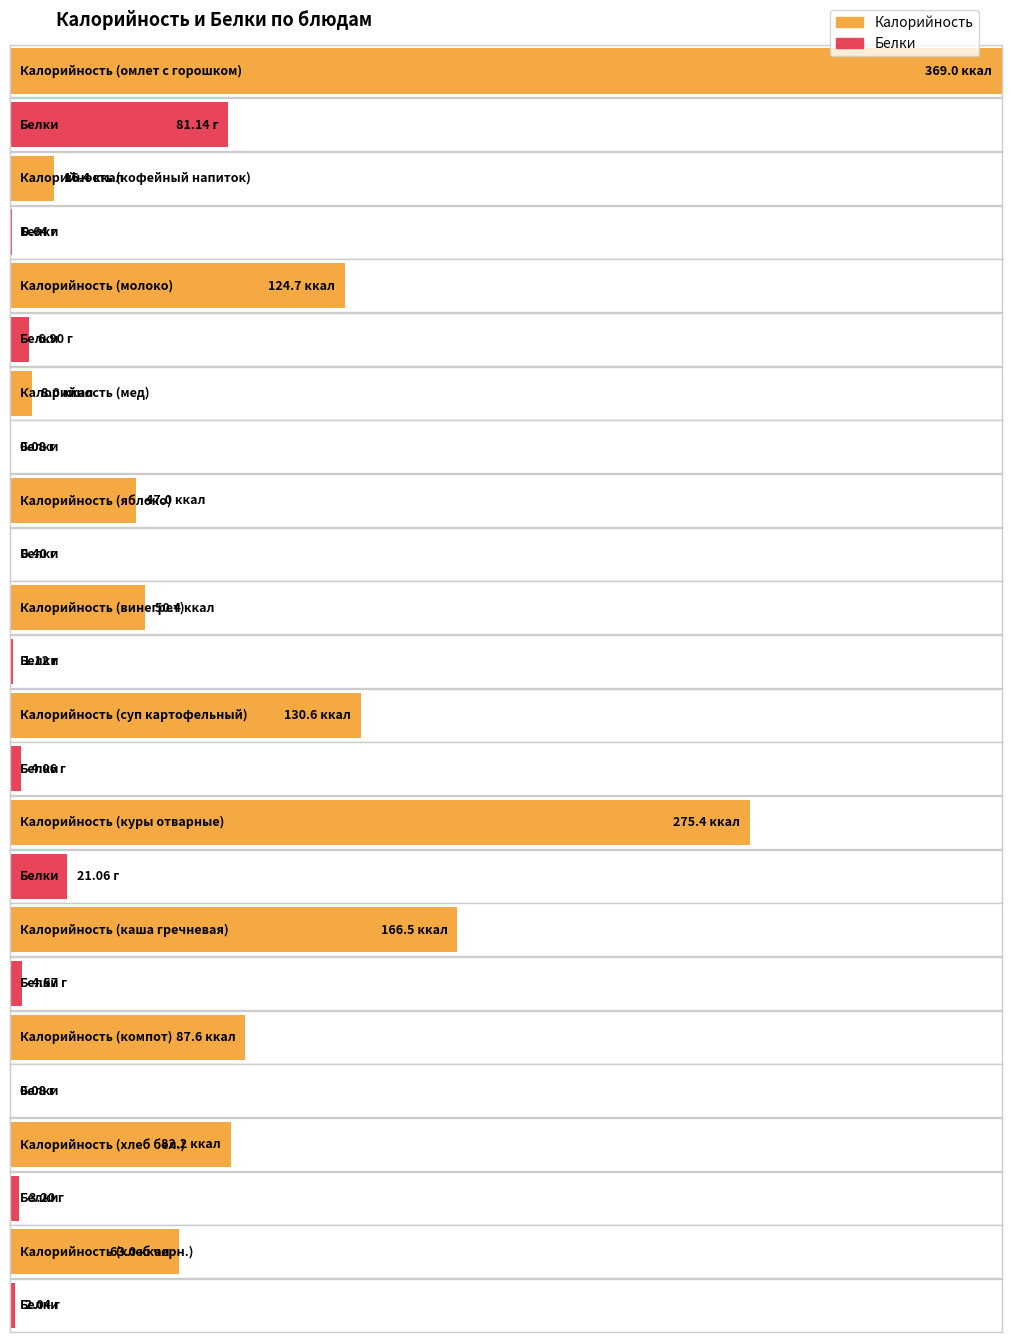

How many bars are there in each group?

2